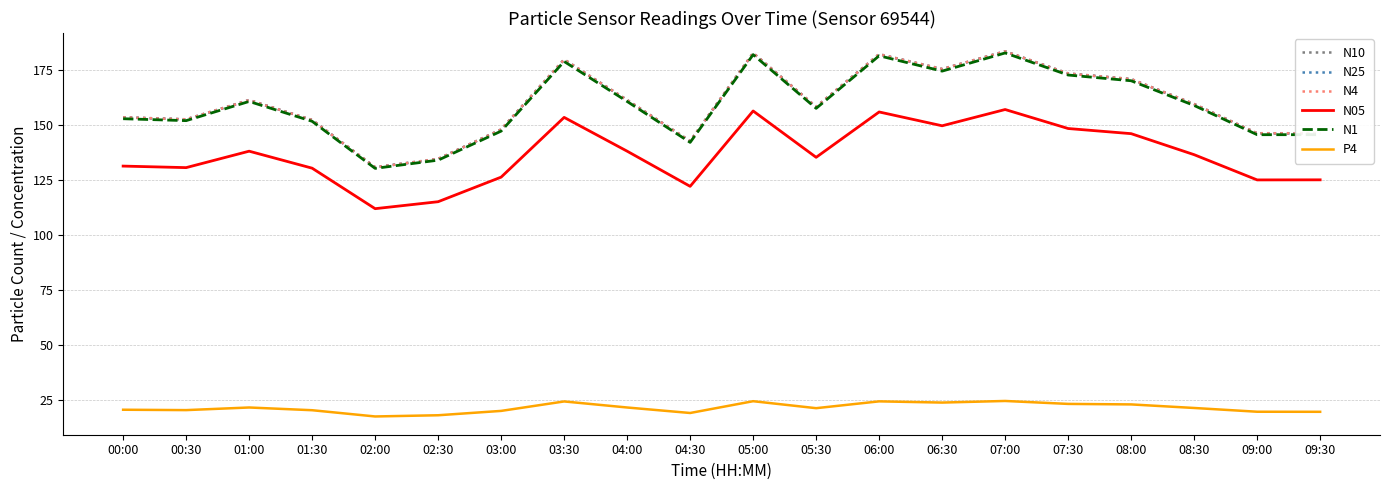

True or false: N4 and N05 intersect in this chart.

False